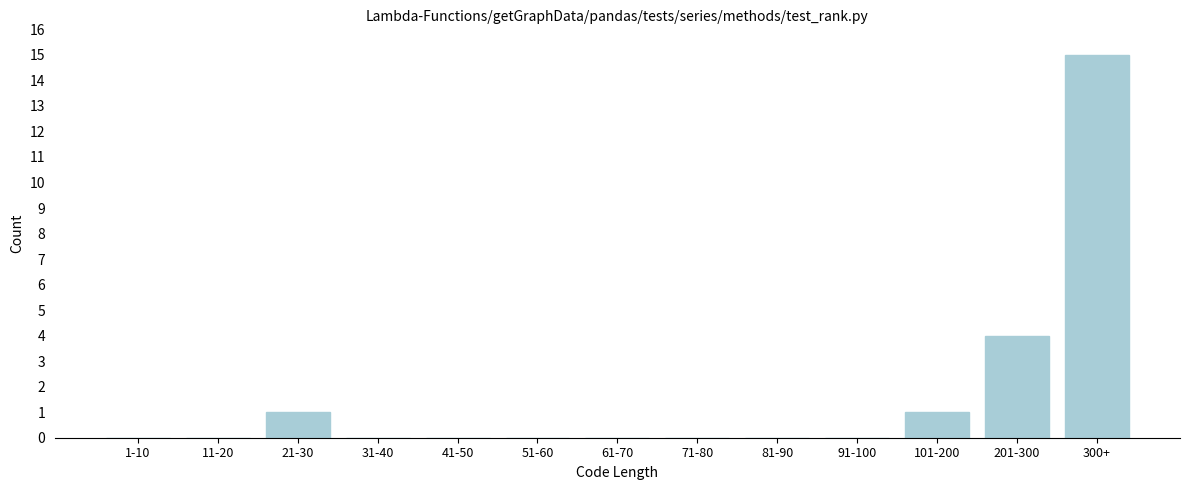

Reading right to left, transcribe all the data shown in this chart.

300+=15	201-300=4	101-200=1	91-100=0	81-90=0	71-80=0	61-70=0	51-60=0	41-50=0	31-40=0	21-30=1	11-20=0	1-10=0